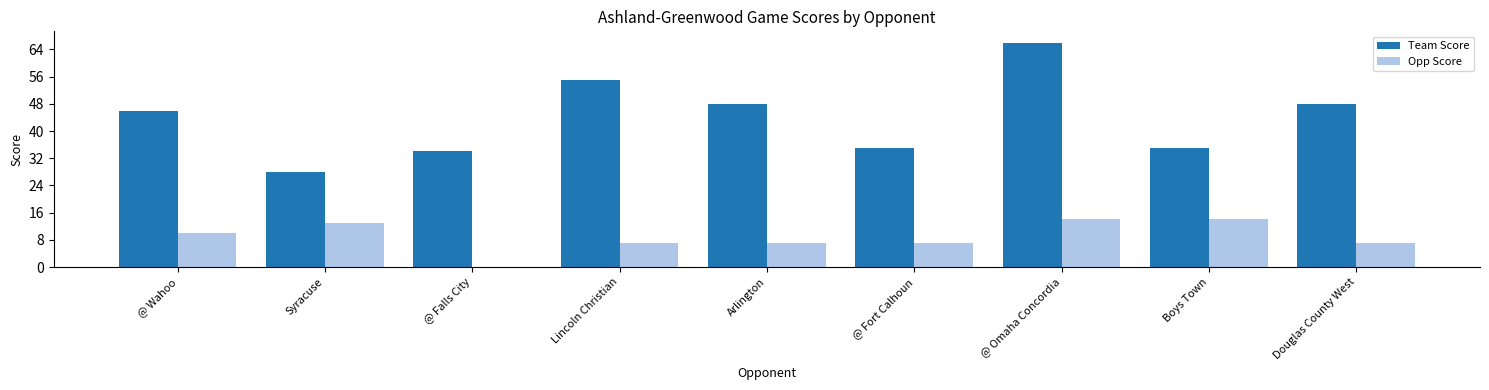

What are all the series names shown in the legend?

Team Score, Opp Score